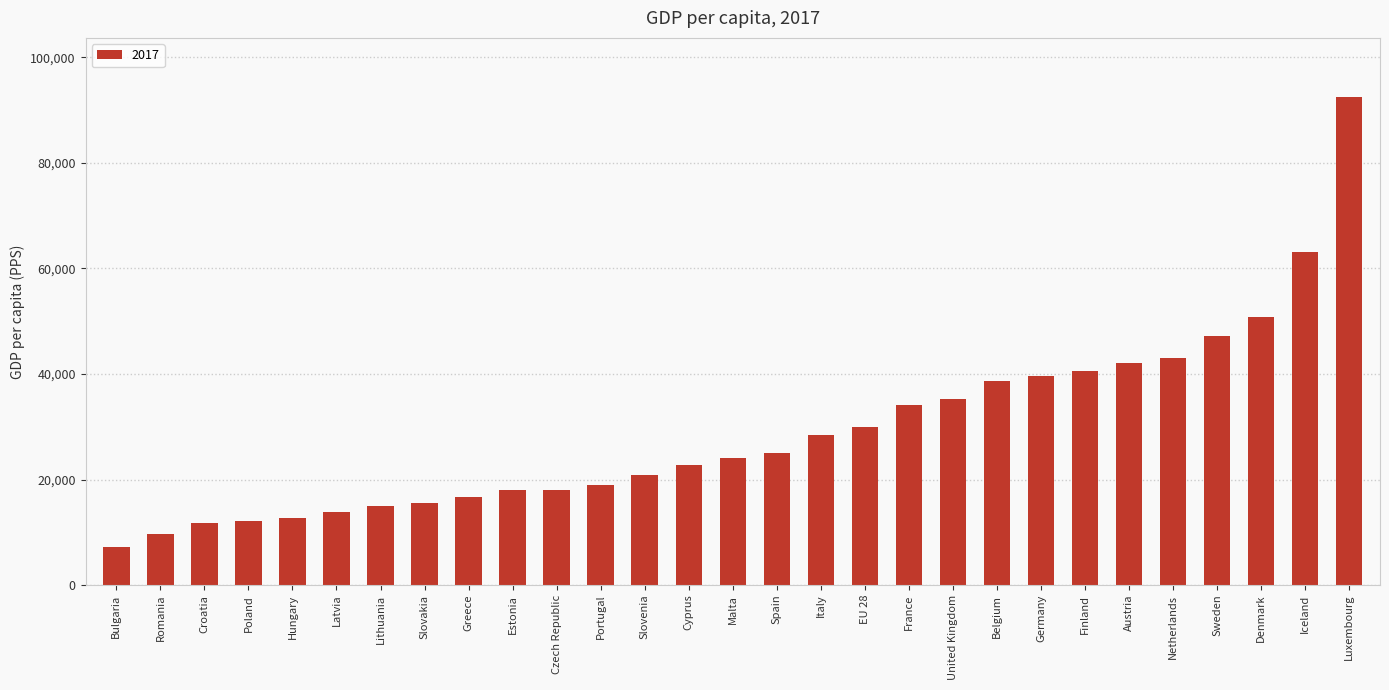

Does the chart contain stacked bars?

No